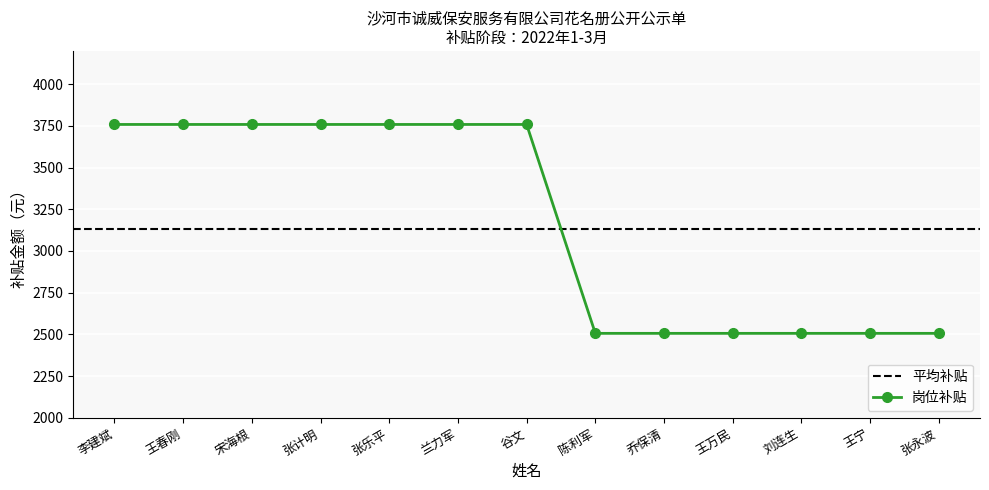

List the labels in order of value, smallest first.

陈利军, 乔保清, 王万民, 刘连生, 王宁, 张永波, 李建斌, 王春刚, 宋海根, 张计明, 张乐平, 兰力军, 谷文